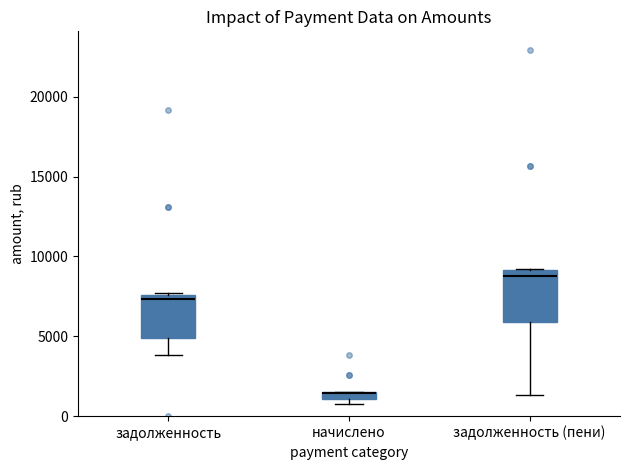

Where is the lower edge of the box for задолженность (пени) on the y-axis? The values are not printed on the chart, so give them approximately, as read against the axis.

6000